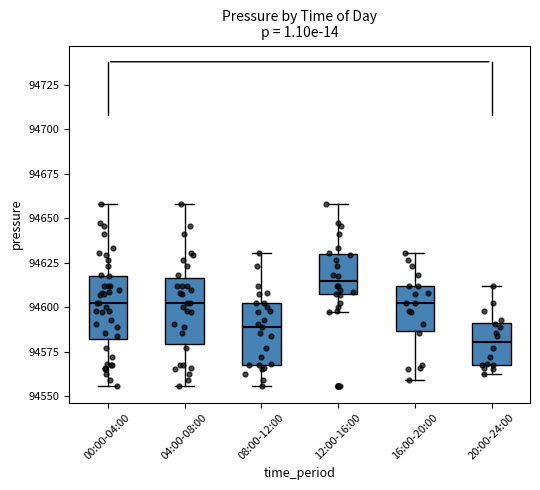

Which box's median line is the highest?

12:00-16:00